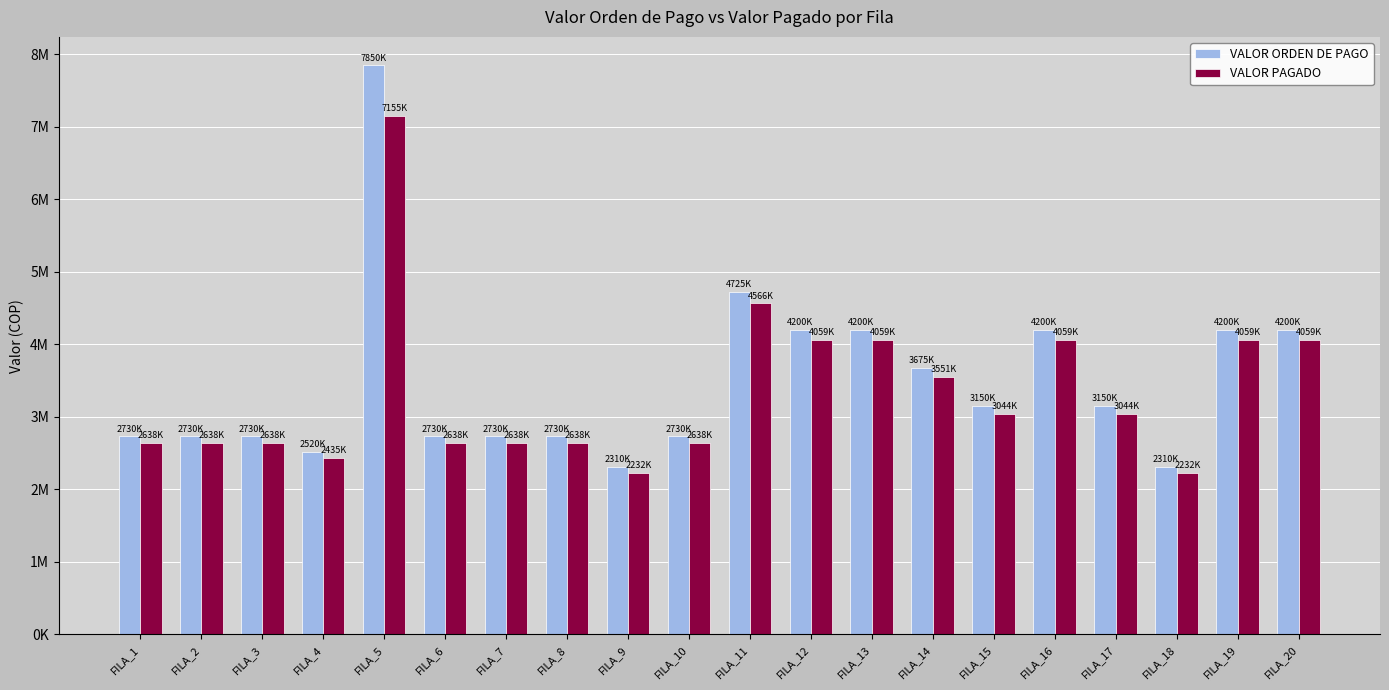

Does the chart contain any negative values?

No